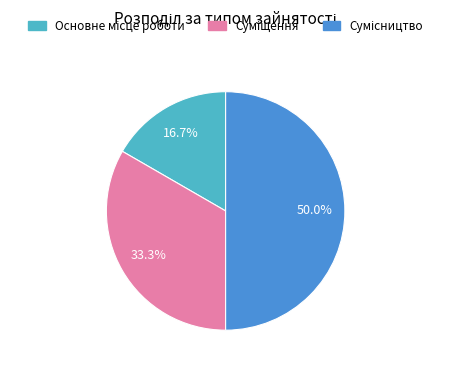

How many segments does this pie chart have?

3